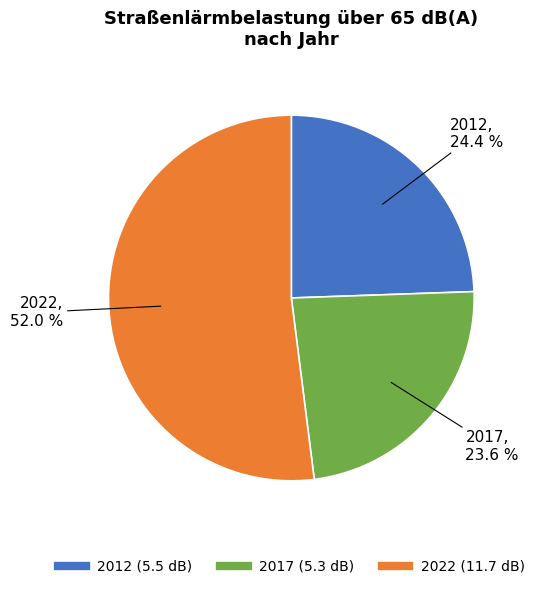

What percentage is the 2022 (11.7 dB) slice, to the nearest percent?

52%